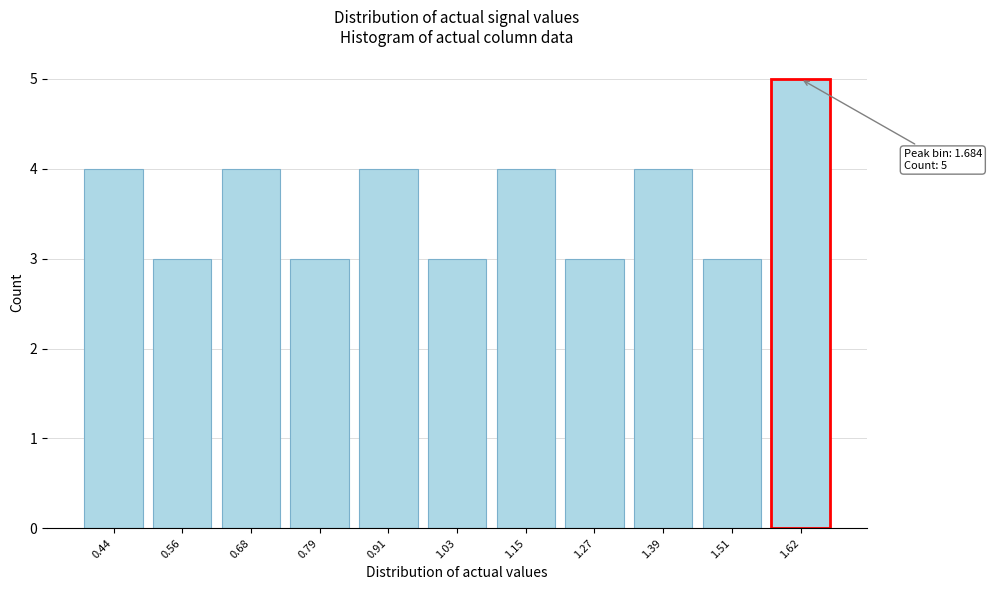

Reading left to right, transcribe all the data shown in this chart.

0.44=4	0.56=3	0.68=4	0.79=3	0.91=4	1.03=3	1.15=4	1.27=3	1.39=4	1.51=3	1.62=5